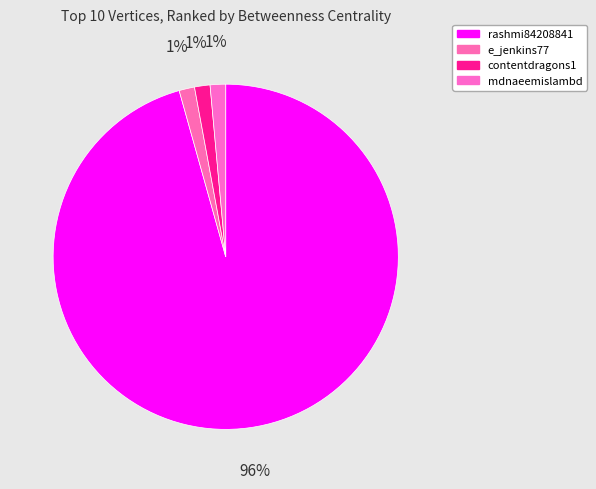

How many segments does this pie chart have?

4